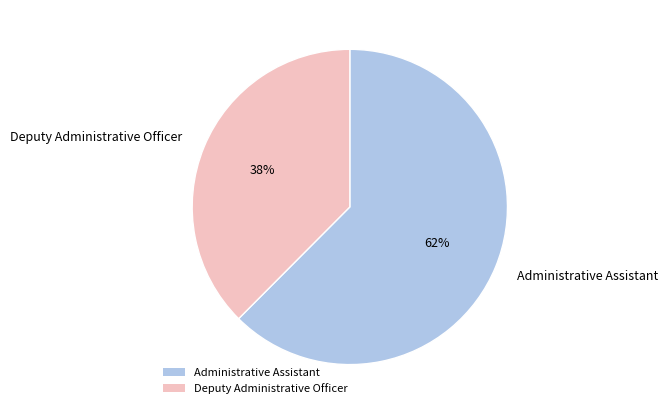

Which category has the smallest portion of the pie?

Deputy Administrative Officer